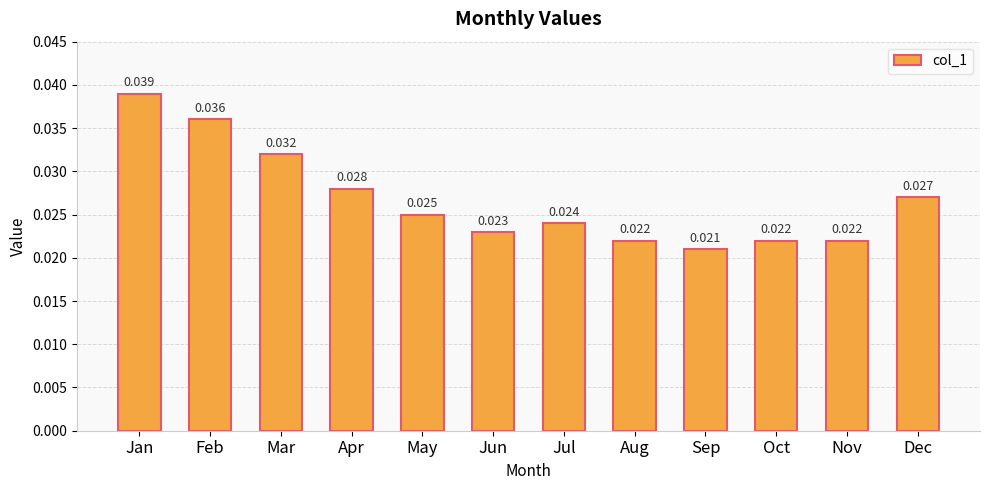

Which has a higher value, Sep or Aug?

Aug